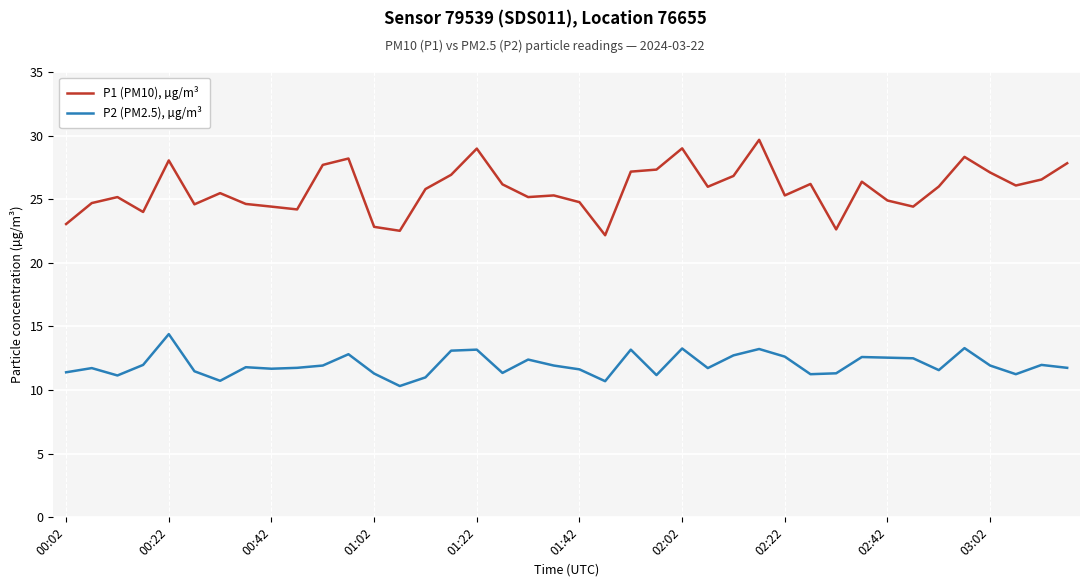

Which series has the largest range (max minus min)?

P1 (PM10), µg/m³